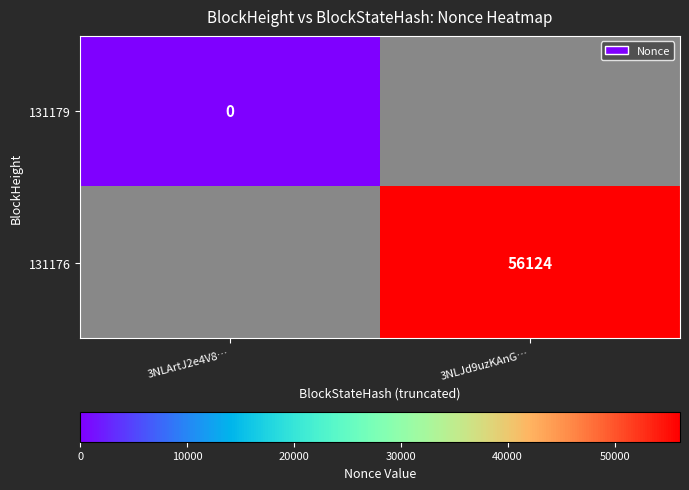

Is it true that 131176 equals 56124 at 3NLJd9uzKAnG…?

True